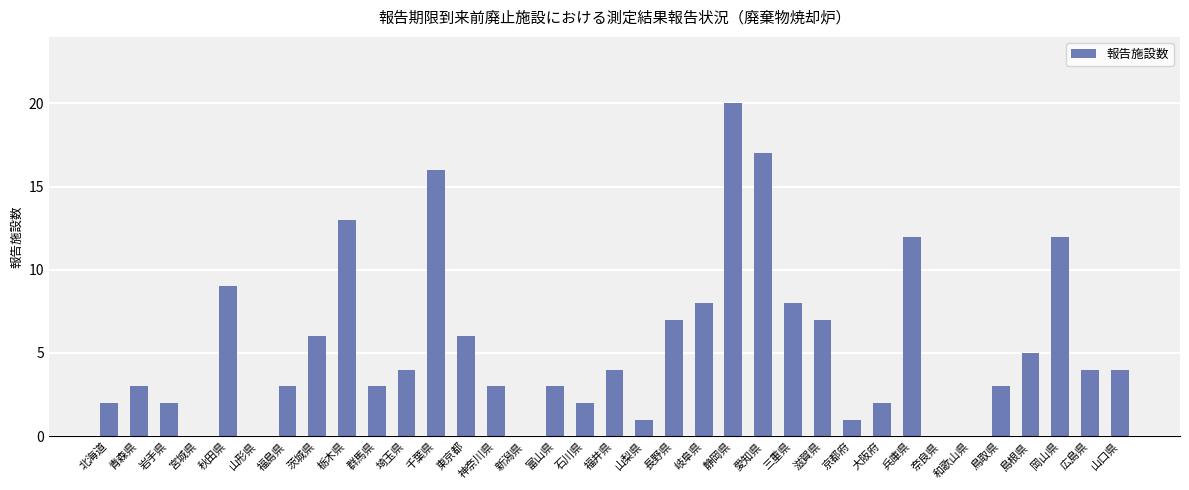

What is the sum of the values at 茨城県 and 広島県?

10